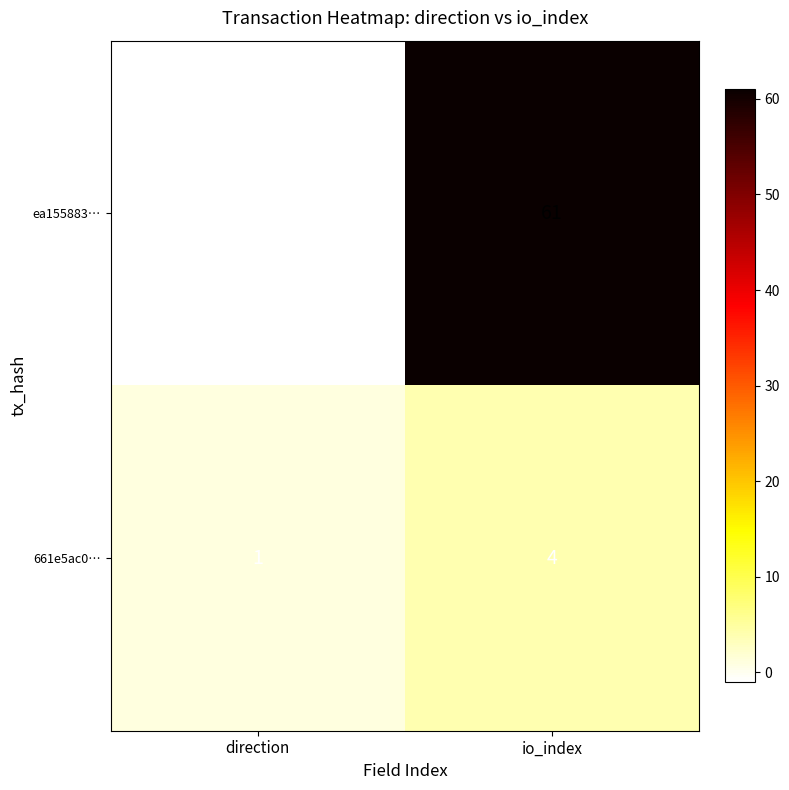

At which label is ea155883… closest to 30?

direction